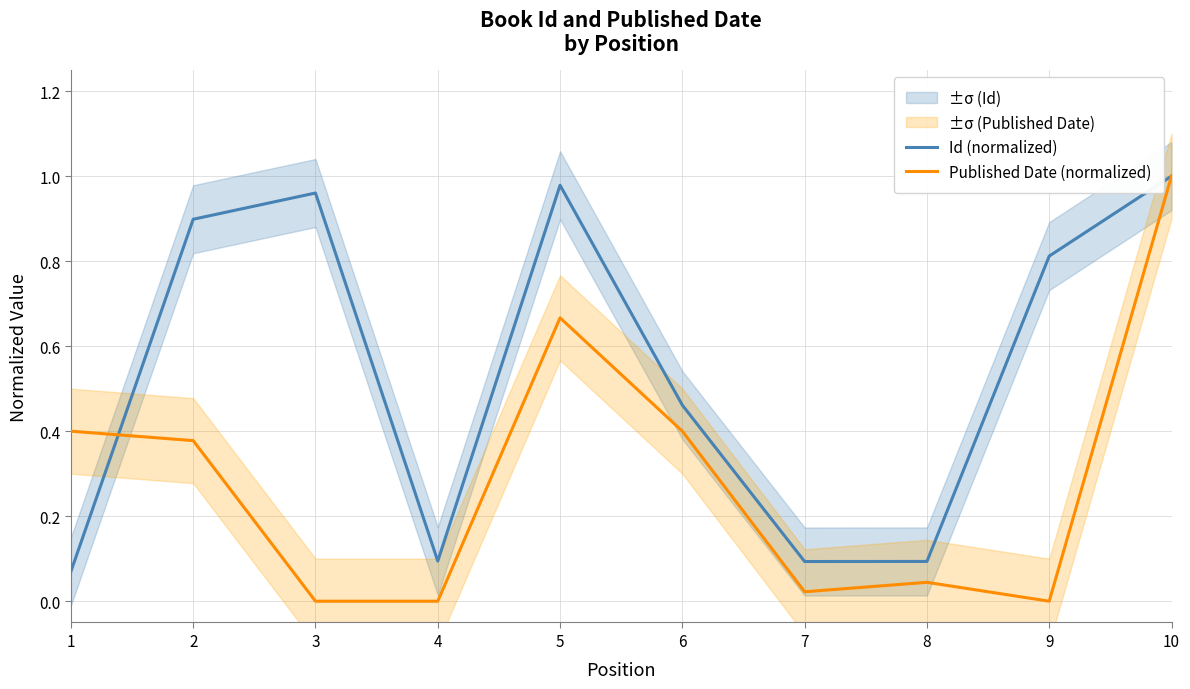

What are all the series names shown in the legend?

Id (normalized), Published Date (normalized)